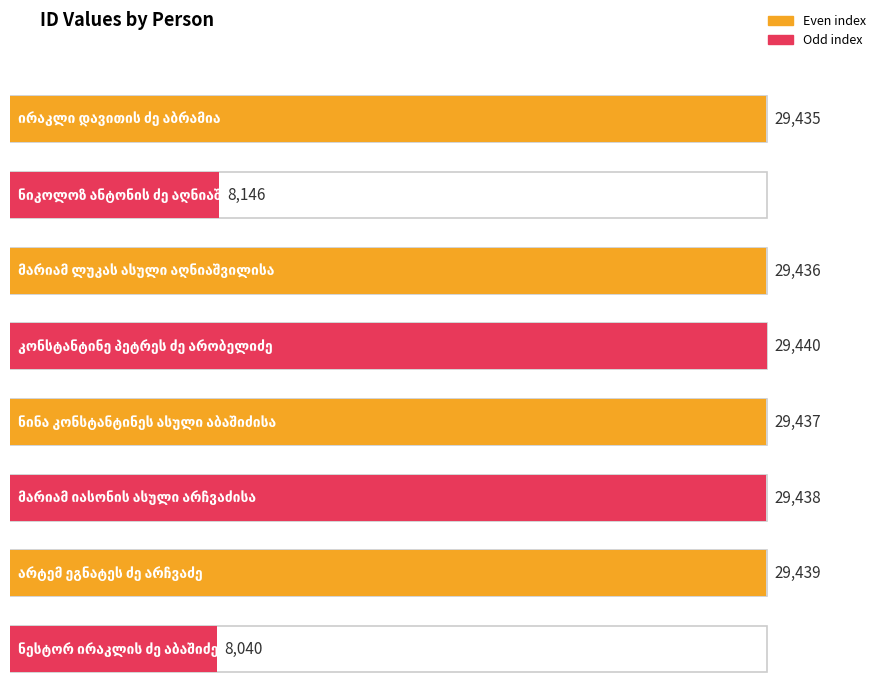

Does the chart contain stacked bars?

No